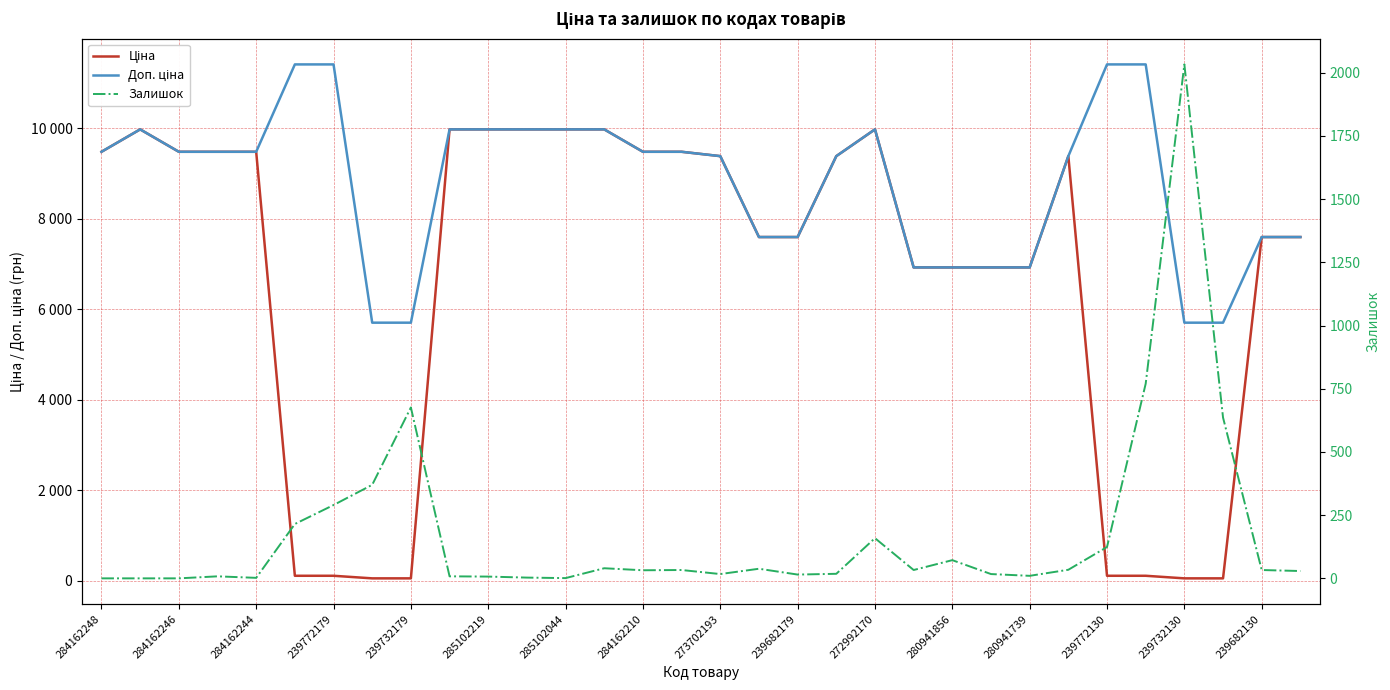

List the series in order of their peak value, lowest first.

Залишок, Ціна, Доп. ціна